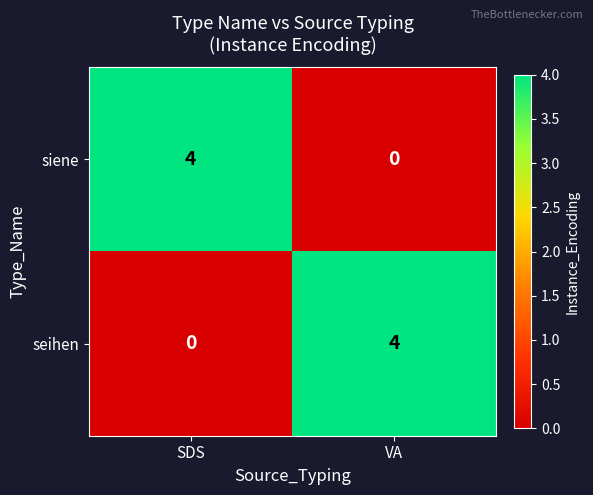

Read the seihen value at VA.

4